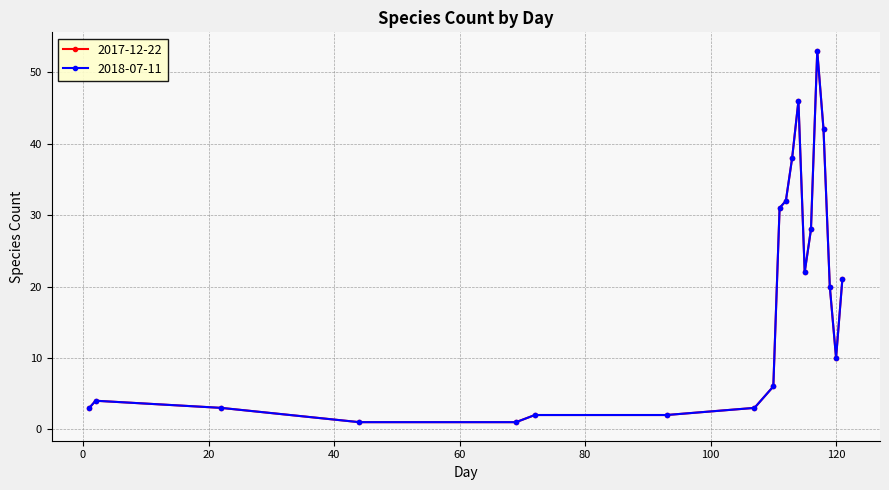

Is this an area chart (filled region under the line)?

No